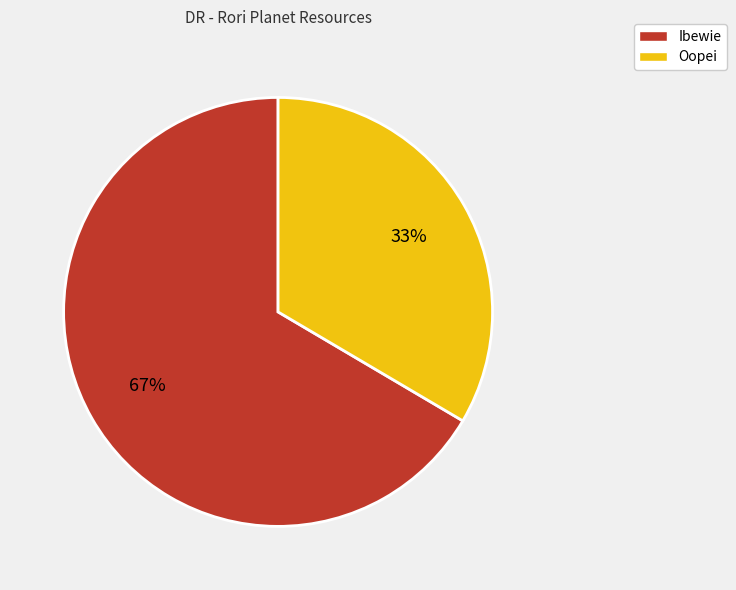

Is there a majority slice in this chart?

Yes